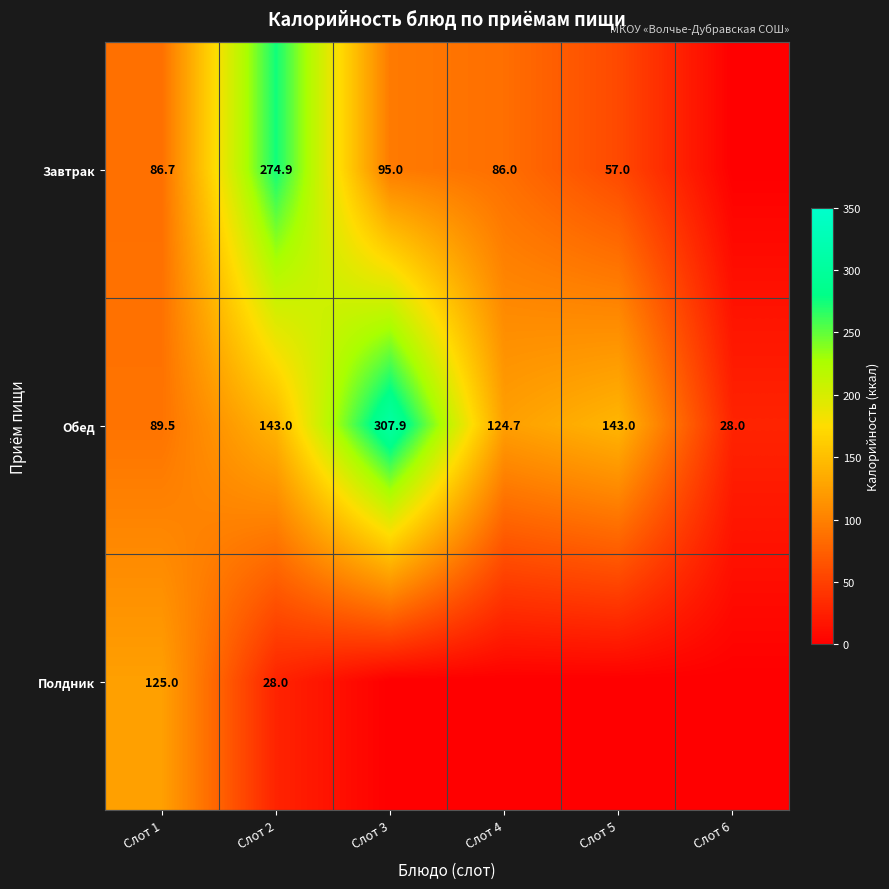

Is it true that Завтрак equals 89.7 at Слот 5?

False